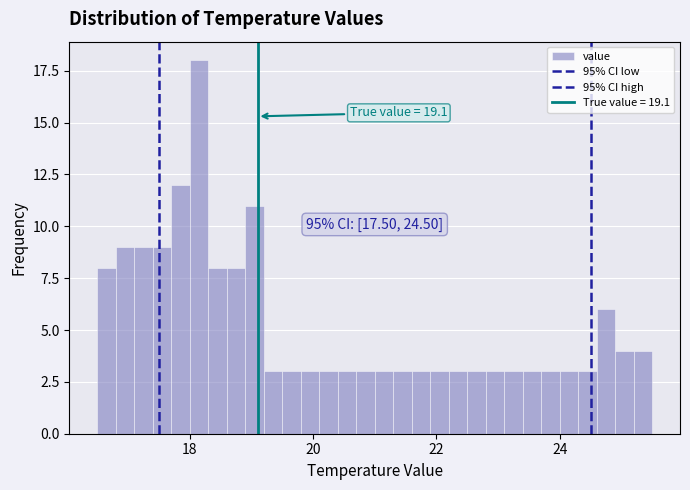

Around what value on the x-axis is the tallest bar? Give the approximate position of its centre, as read against the axis.

18.2